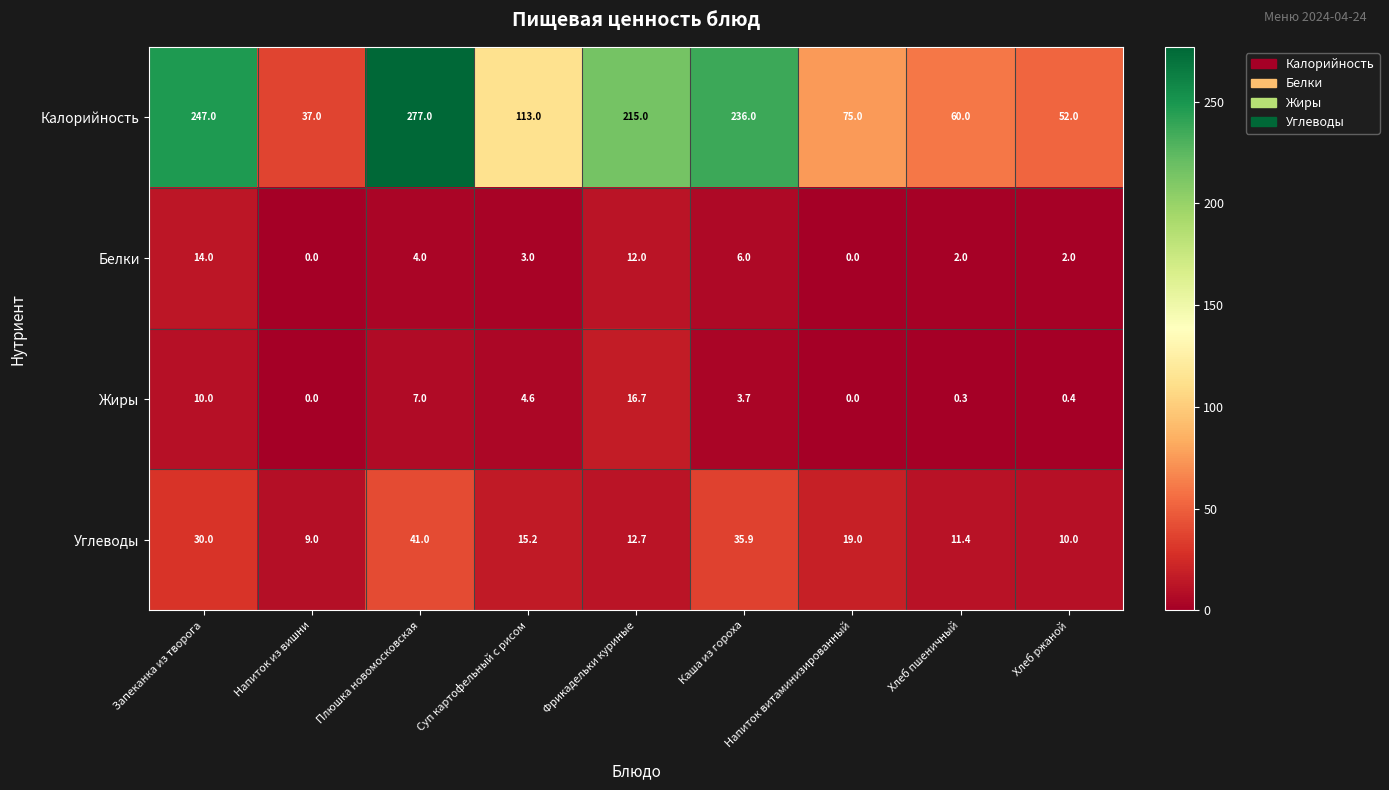

Between Напиток из вишни and Фрикадельки куриные, which series saw the biggest shift?

Калорийность